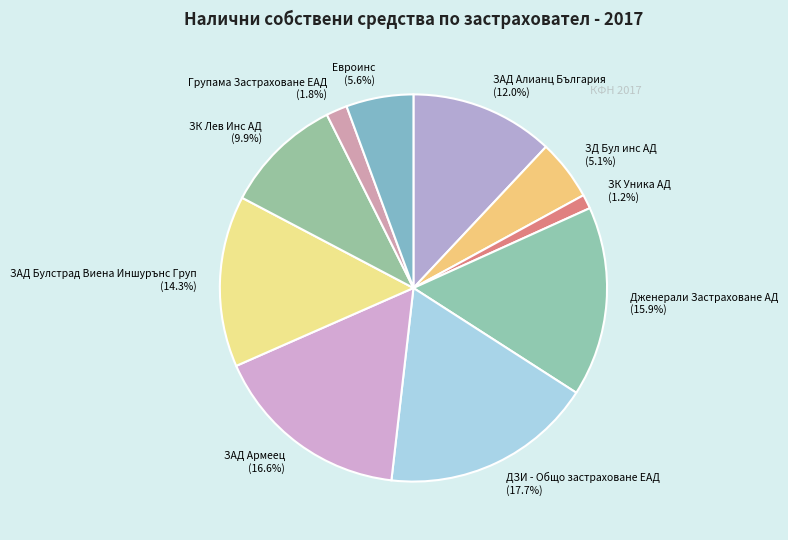

To the nearest percent, what percentage of the pie is Евроинс?

6%